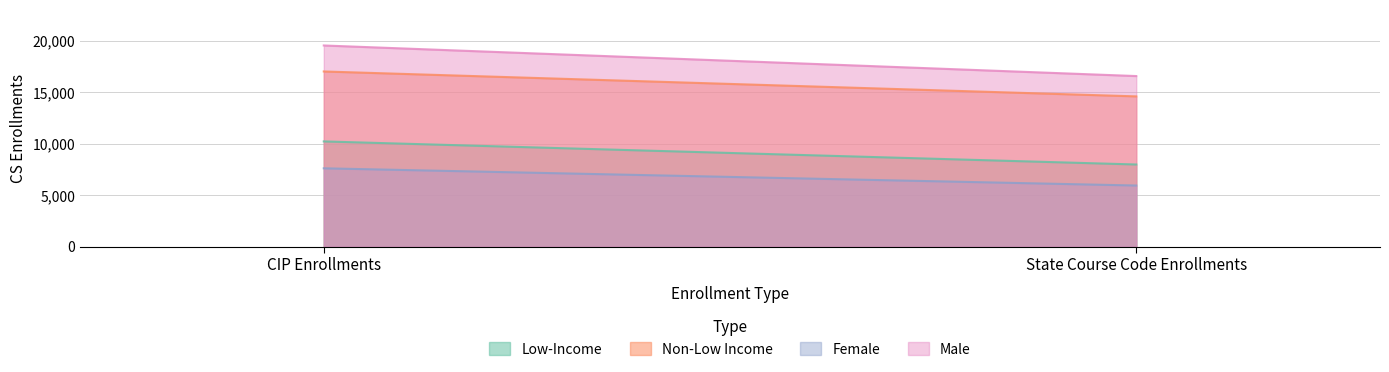

List the series in order of their peak value, lowest first.

Female, Low-Income, Non-Low Income, Male